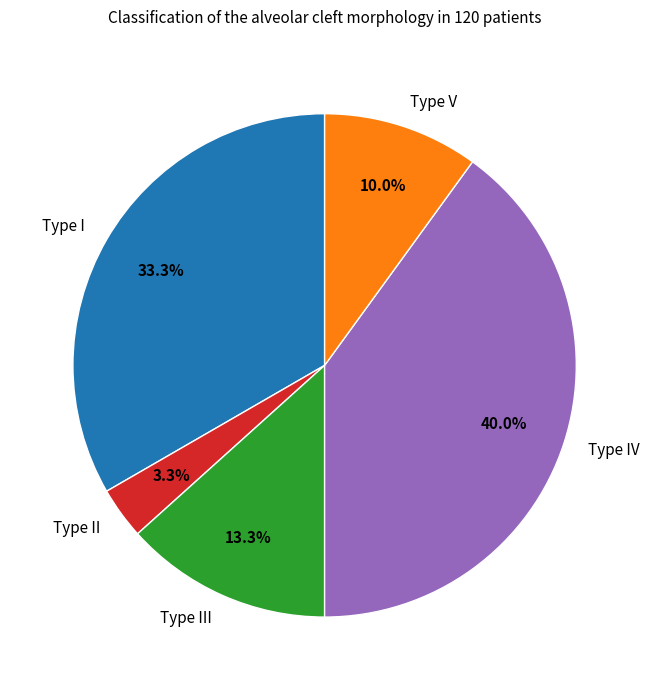

How many slices are in this pie chart?

5